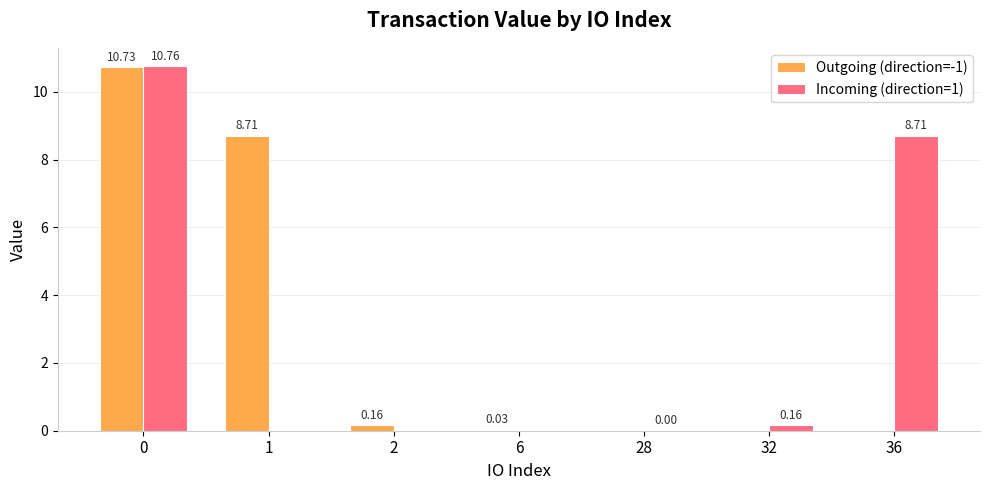

Between 0 and 1, which series saw the biggest shift?

Incoming (direction=1)